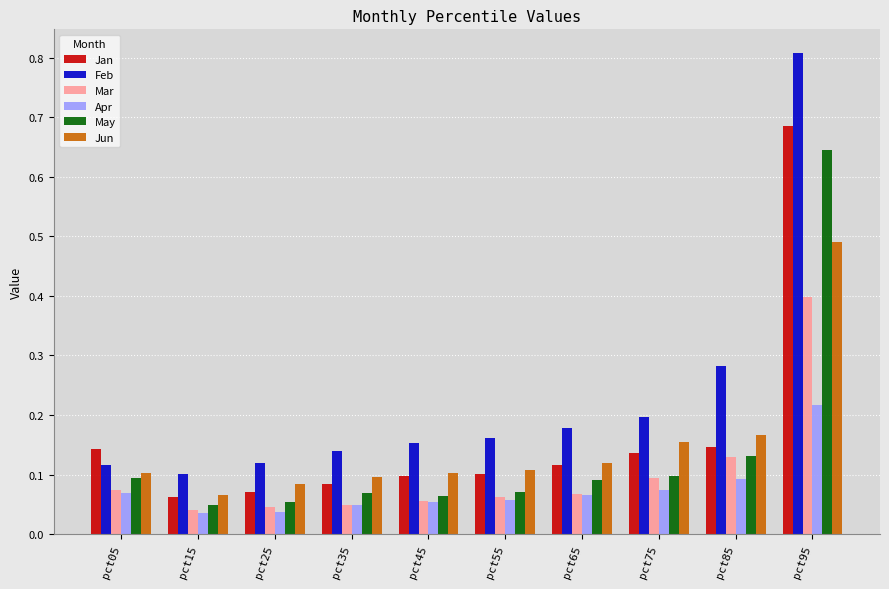

The Mar series shows 0.4 at pct95. True or false?

True